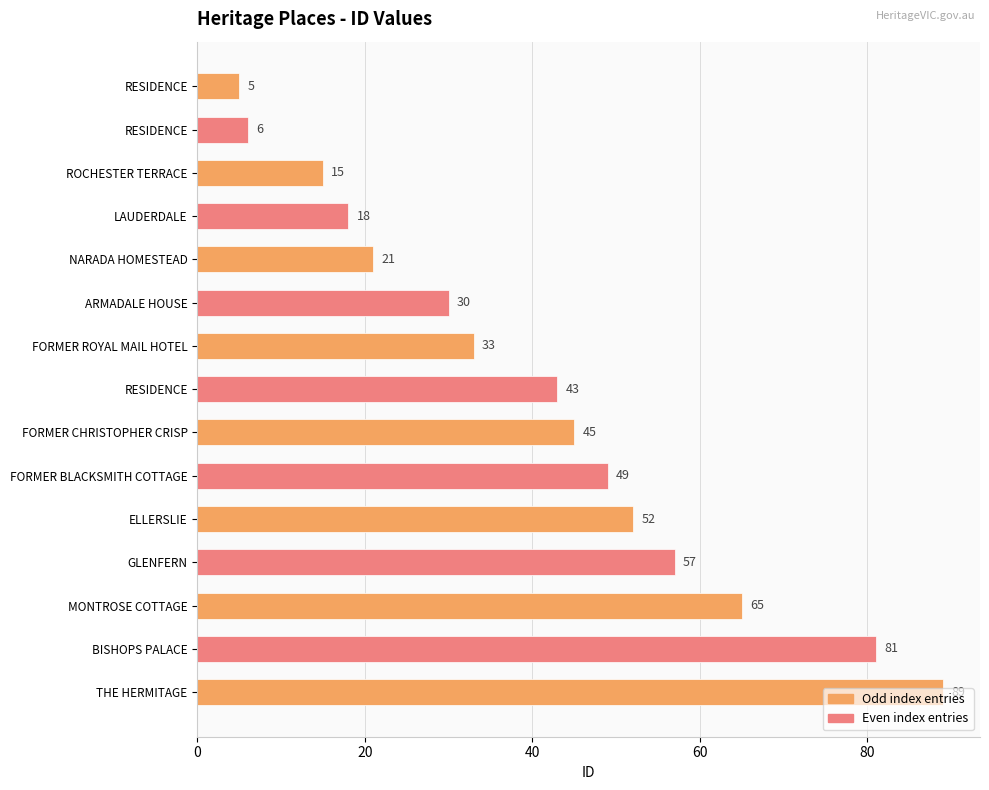

List the labels in order of value, smallest first.

RESIDENCE, RESIDENCE, ROCHESTER TERRACE, LAUDERDALE, NARADA HOMESTEAD, ARMADALE HOUSE, FORMER ROYAL MAIL HOTEL, RESIDENCE, FORMER CHRISTOPHER CRISP, FORMER BLACKSMITH COTTAGE, ELLERSLIE, GLENFERN, MONTROSE COTTAGE, BISHOPS PALACE, THE HERMITAGE